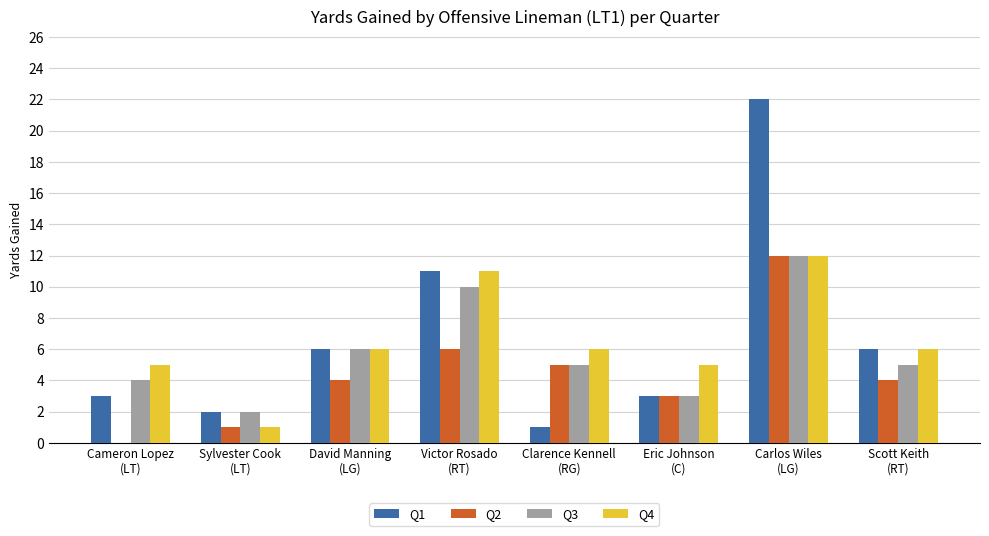

How many groups of bars are there?

8